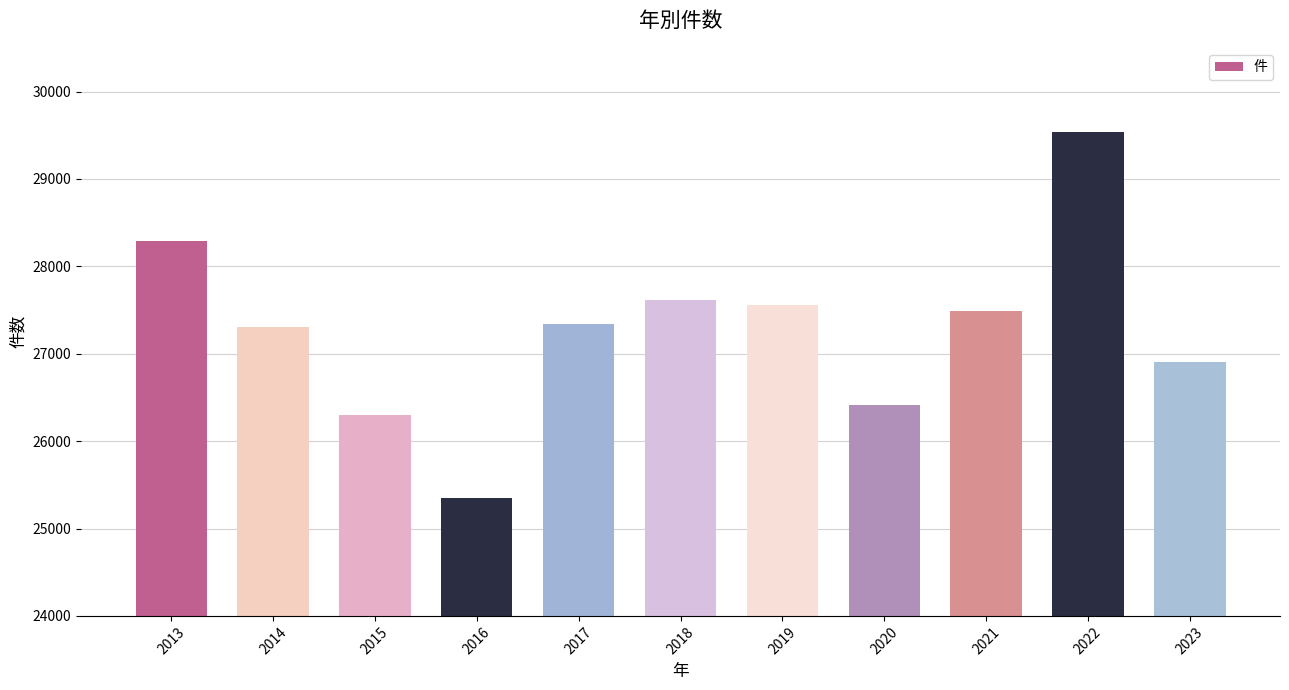

What is the smallest value displayed?

25344